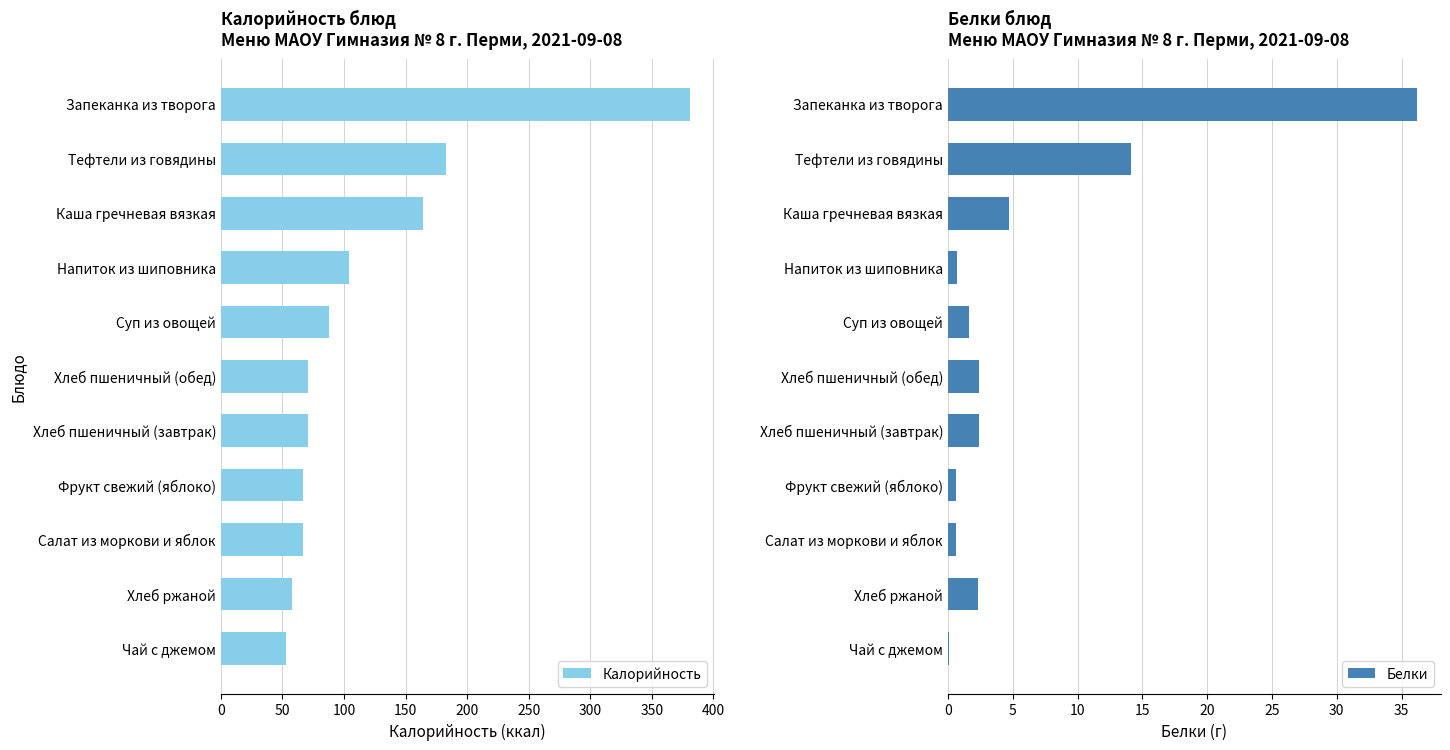

At which label does Калорийность reach its peak?

Запеканка из творога